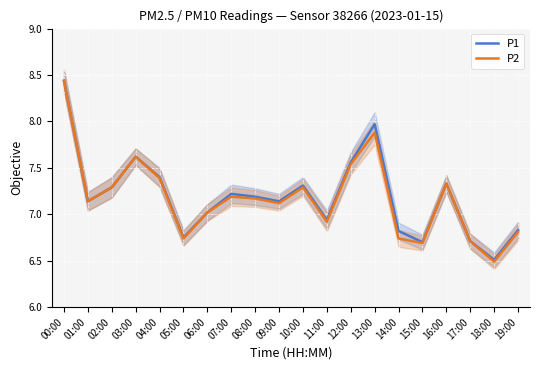

Which series has the largest total across all categories?

P1